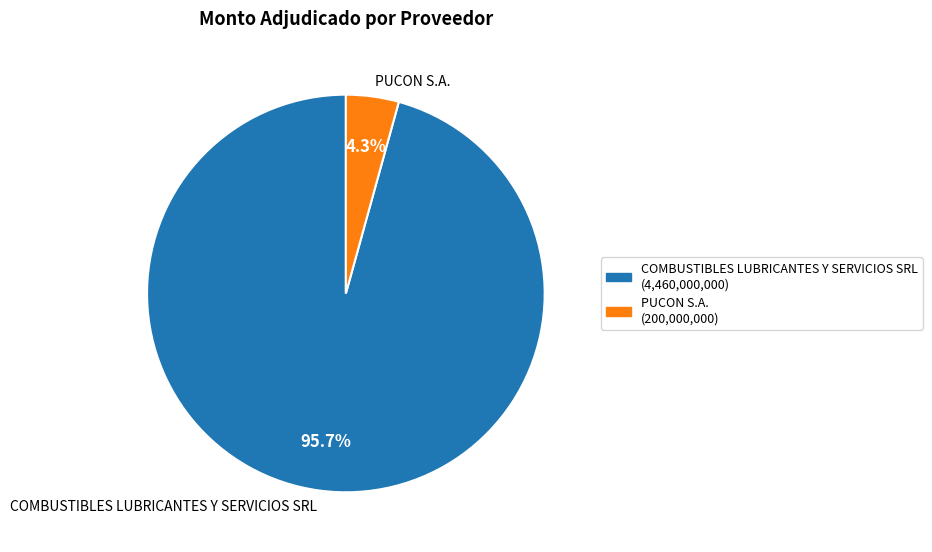

Which has a higher value, PUCON S.A. or COMBUSTIBLES LUBRICANTES Y SERVICIOS SRL?

COMBUSTIBLES LUBRICANTES Y SERVICIOS SRL